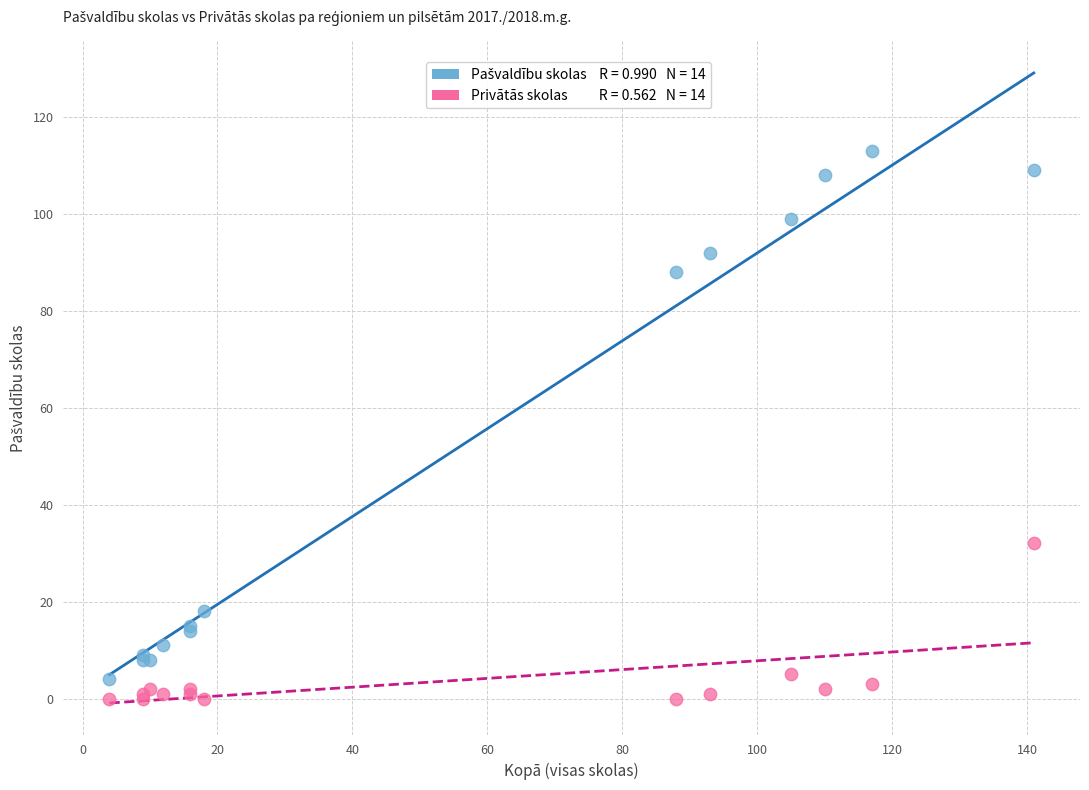

Across all series, what Y value is closest to 56?

32